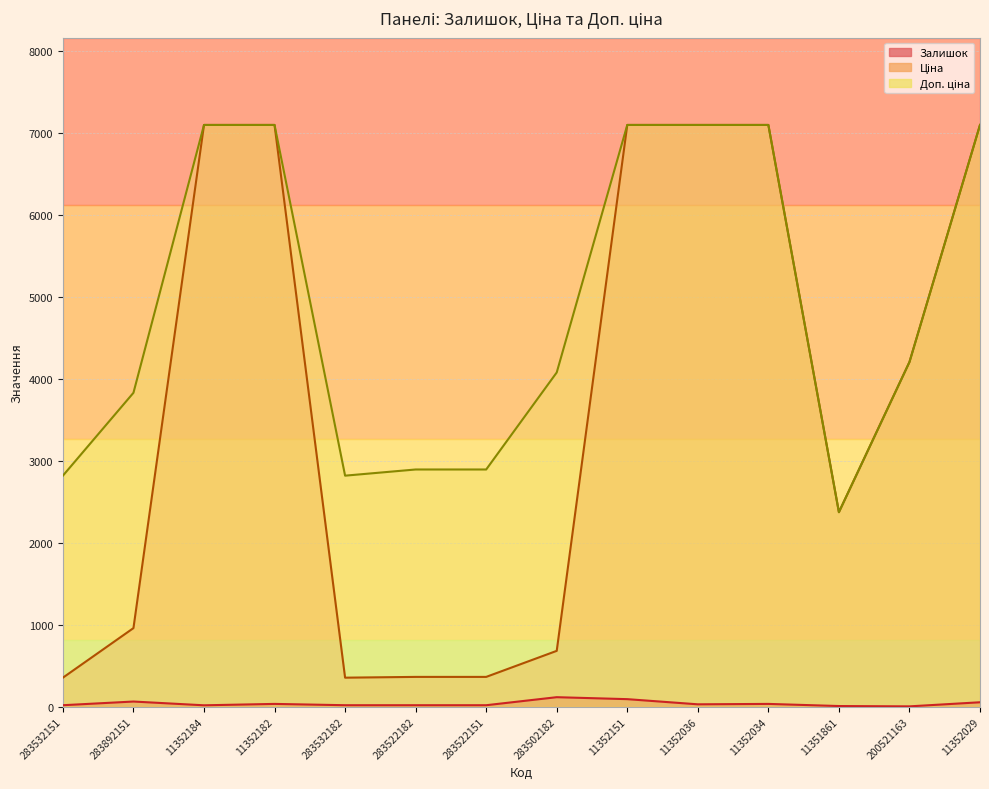

Reading right to left, list all the values displayed in this chart.

Залишок: 11352029=52.0	200521163=2.0	11351861=6.0	11352034=32.0	11352036=27.0	11352151=90.0	283502182=114.0	283522151=16.0	283522182=16.0	283532182=16.0	11352182=32.0	11352184=15.0	283892151=61.0	283532151=16.0
Ціна: 11352029=7098.8	200521163=4204.8	11351861=2372.4	11352034=7098.8	11352036=7098.8	11352151=7098.8	283502182=679.6	283522151=361.7	283522182=361.7	283532182=352.2	11352182=7098.8	11352184=7098.8	283892151=957.4	283532151=352.2
Доп. ціна: 11352029=7098.8	200521163=4205.0	11351861=2372.0	11352034=7098.8	11352036=7098.8	11352151=7098.8	283502182=4077.6	283522151=2893.4	283522182=2893.4	283532182=2818.0	11352182=7098.8	11352184=7098.8	283892151=3829.4	283532151=2818.0